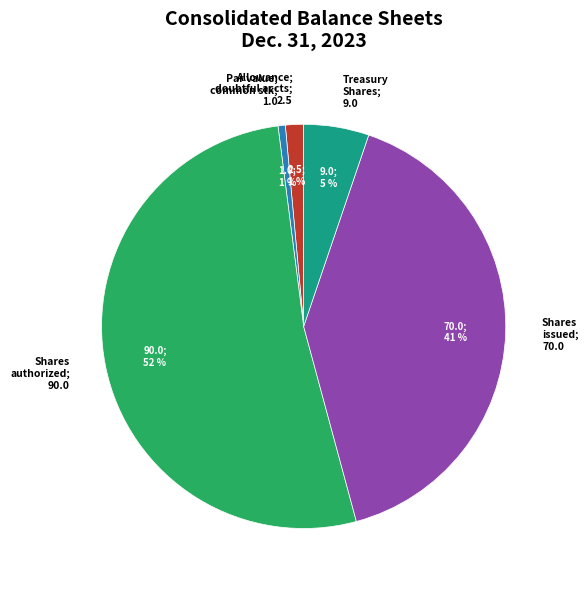

How many slices are in this pie chart?

5